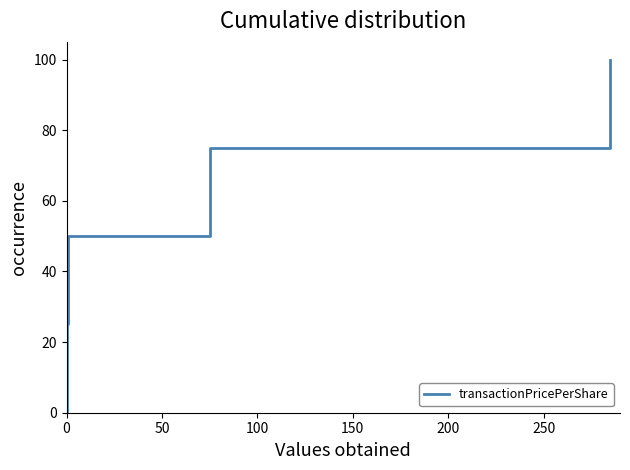

True or false: there are more than 2 points higher than both neighbors.

False